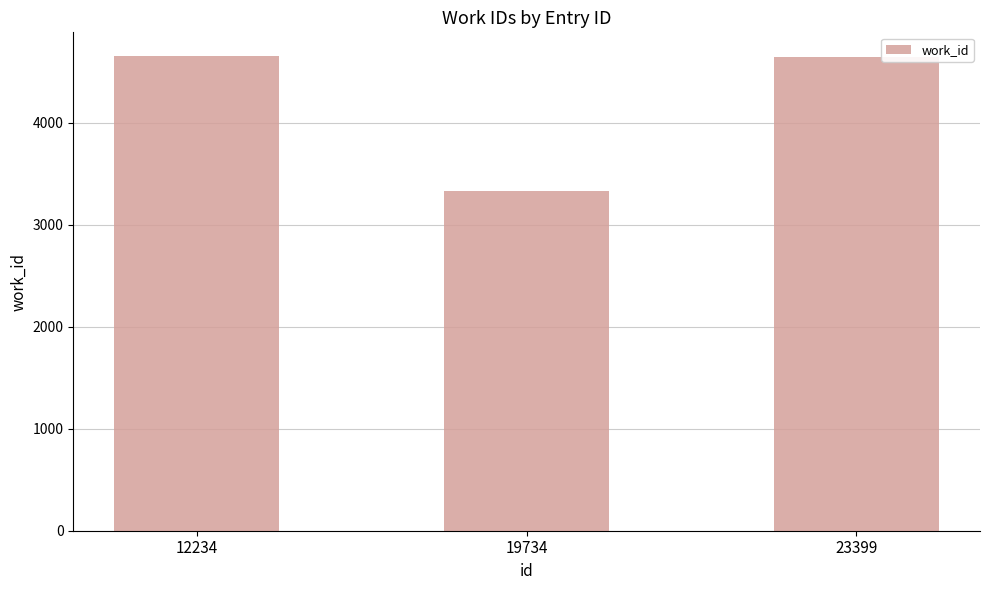

What is the average value?

4207